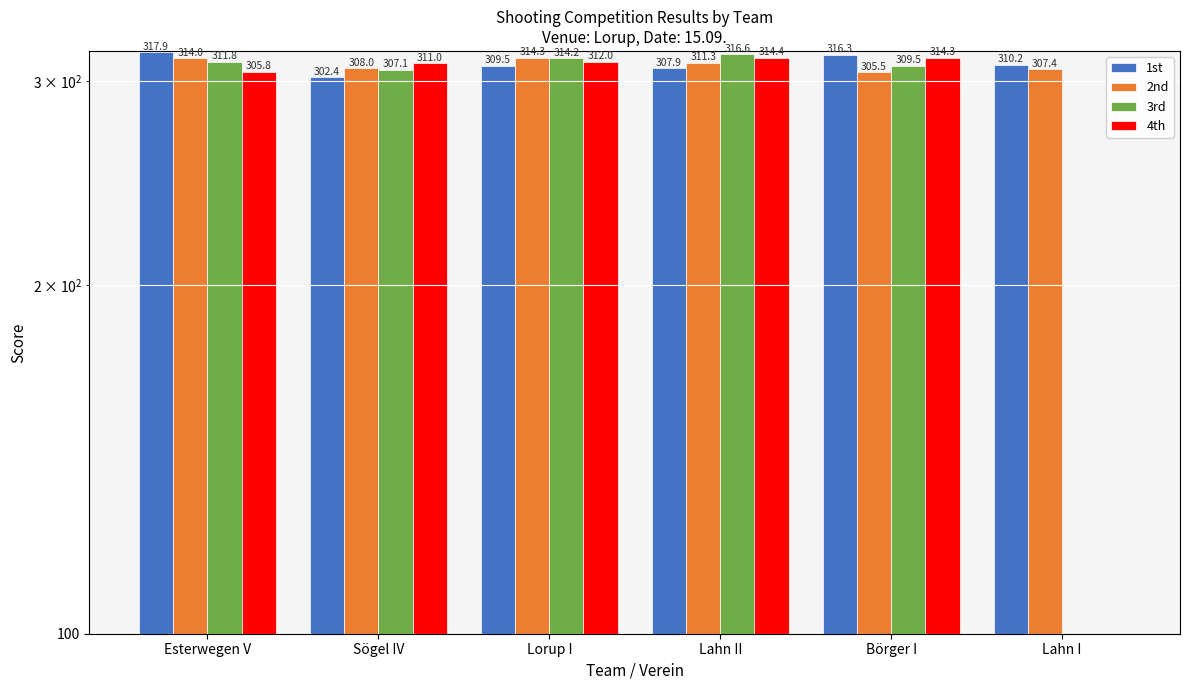

Is the value of 1st at Esterwegen V greater than the value of 2nd at Lorup I?

Yes